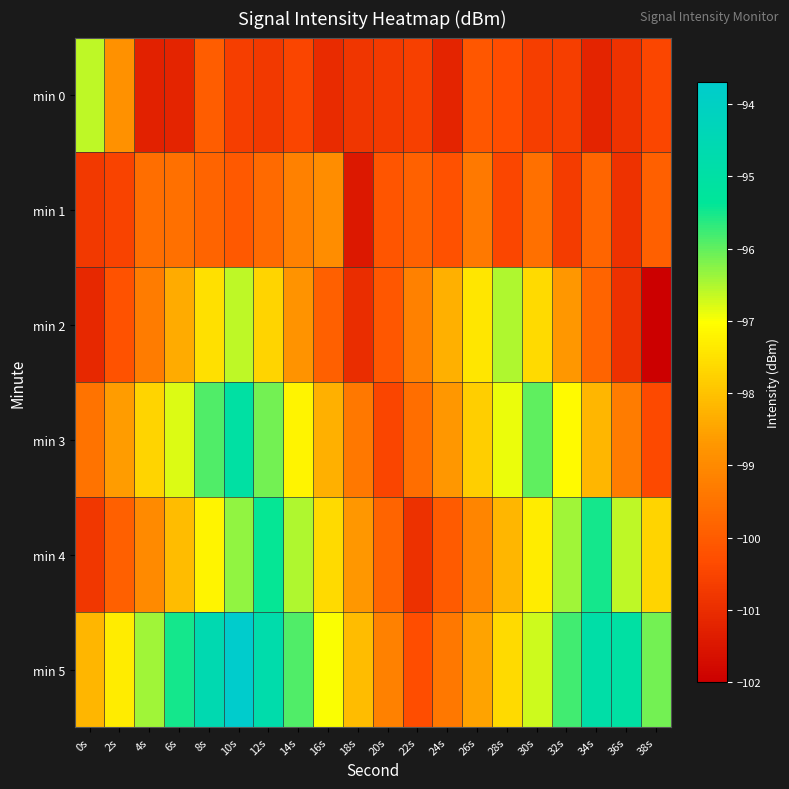

How many data points does each series have?

20